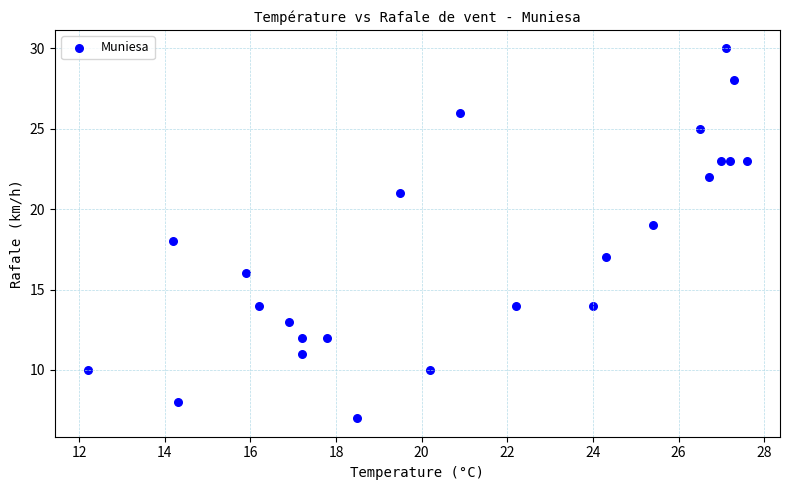

Count the number of points in this scatter plot.

24